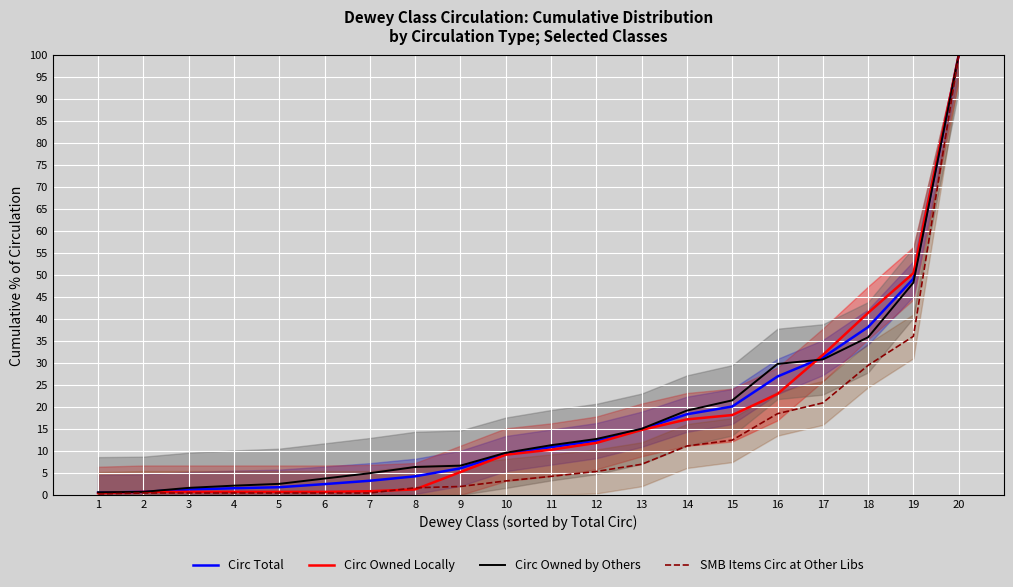

Is it true that SMB Items Circ at Other Libs equals 0.1 at 1?

False